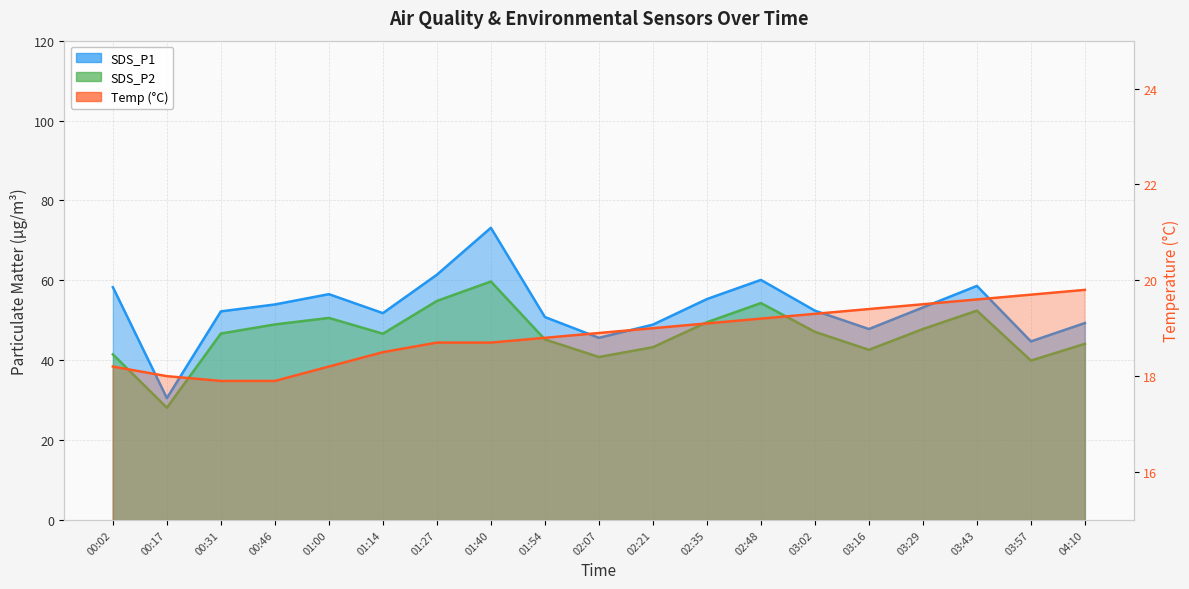

Is the value of SDS_P1 at 00:31 greater than the value of SDS_P2 at 02:21?

Yes